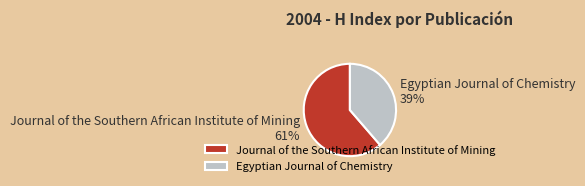

Approximately how many times larger is the value at Journal of the Southern African Institute of Mining compared to Egyptian Journal of Chemistry?

1.6